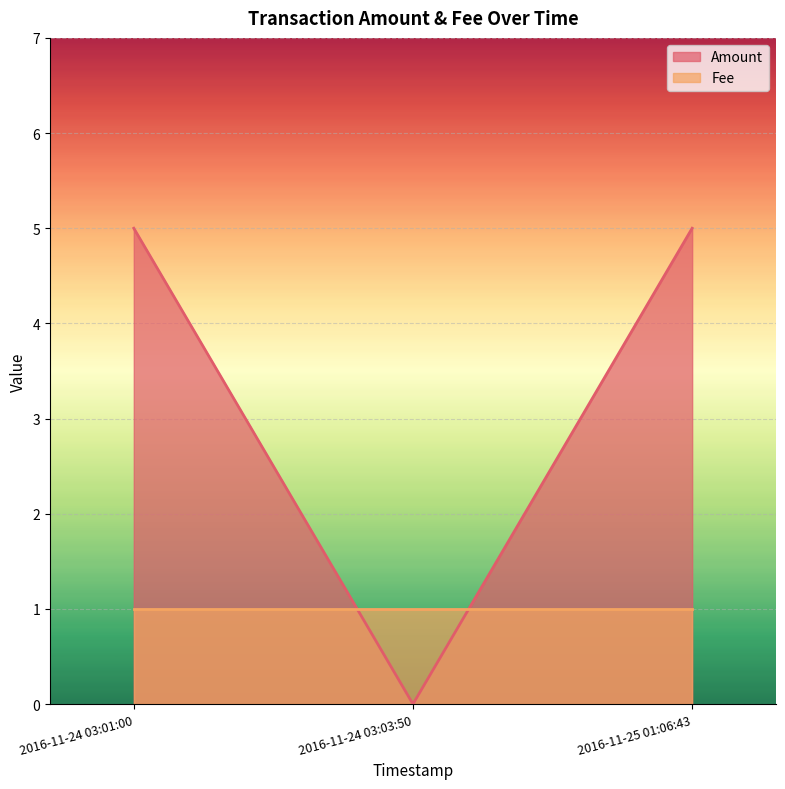

Rank the categories by value from highest to lowest.

2016-11-24 03:01:00, 2016-11-25 01:06:43, 2016-11-24 03:03:50